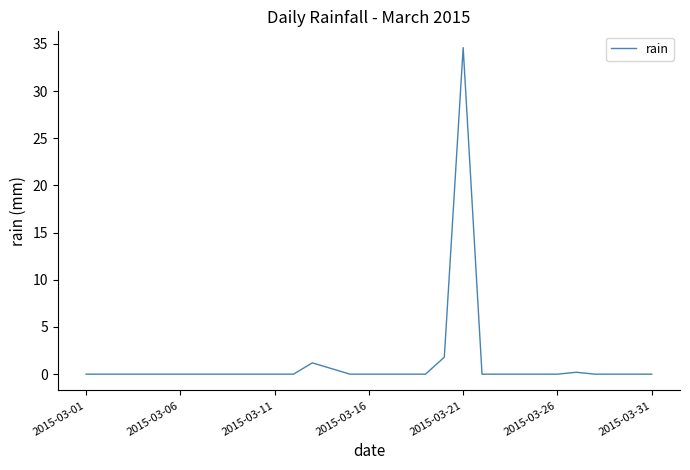

What is the maximum value shown in the chart?

34.6